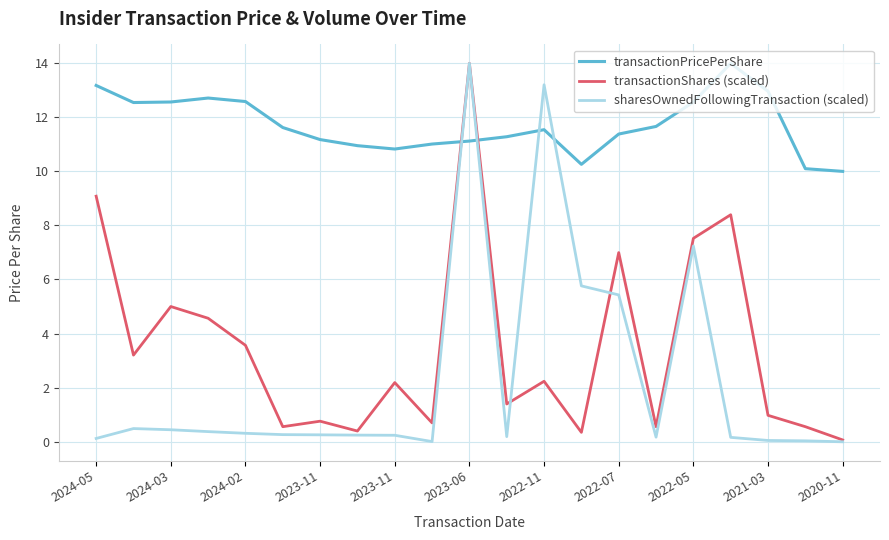

After their last crossing, which series has the higher values: transactionPricePerShare or transactionShares (scaled)?

transactionPricePerShare